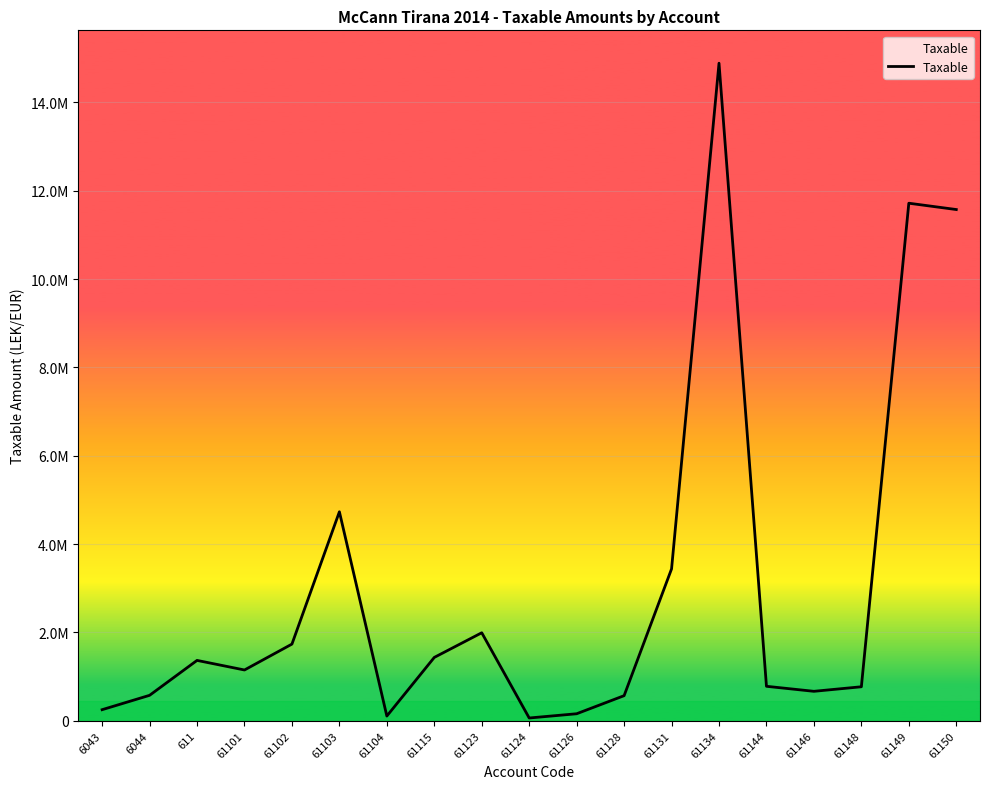

Does the chart have visible grid lines?

Yes